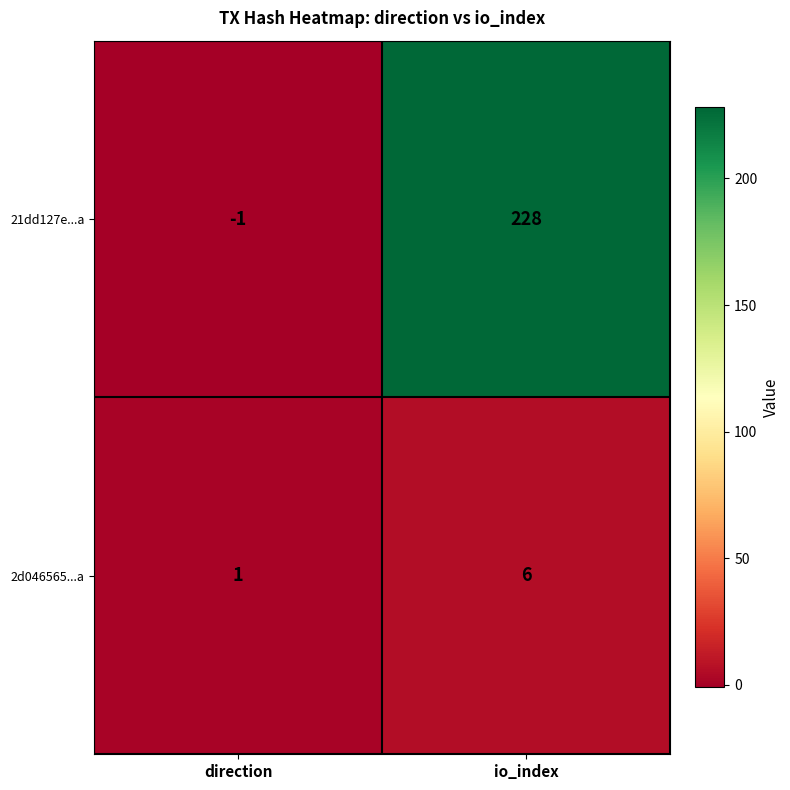

How many positive values does the 21dd127e...a series have?

1